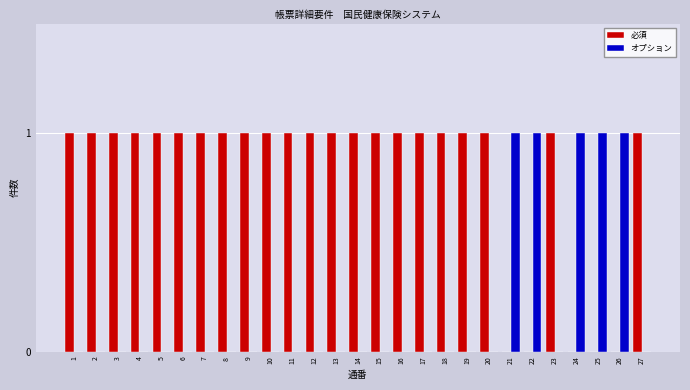

Reading left to right, list all the values displayed in this chart.

必須: 1	1	1	1	1	1	1	1	1	1	1	1	1	1	1	1	1	1	1	1	0	0	1	0	0	0	1
オプション: 0	0	0	0	0	0	0	0	0	0	0	0	0	0	0	0	0	0	0	0	1	1	0	1	1	1	0